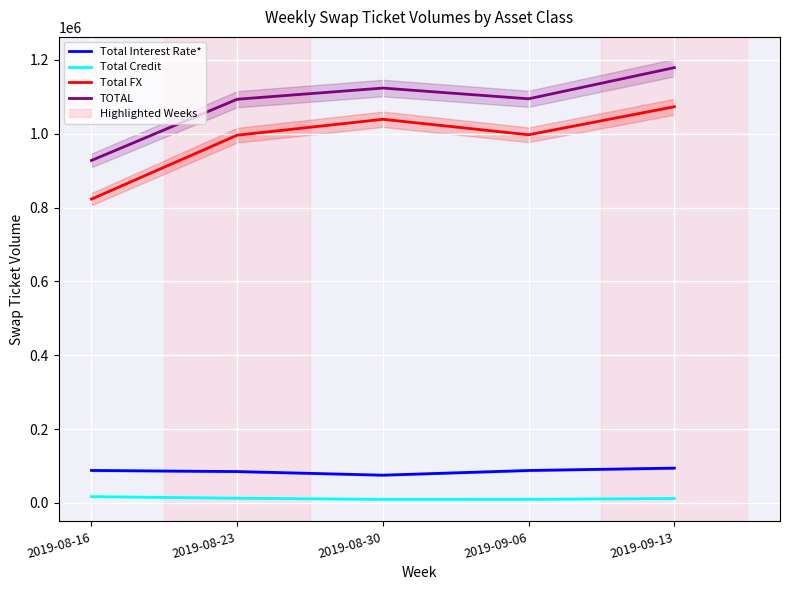

How many lines are shown in the chart?

4